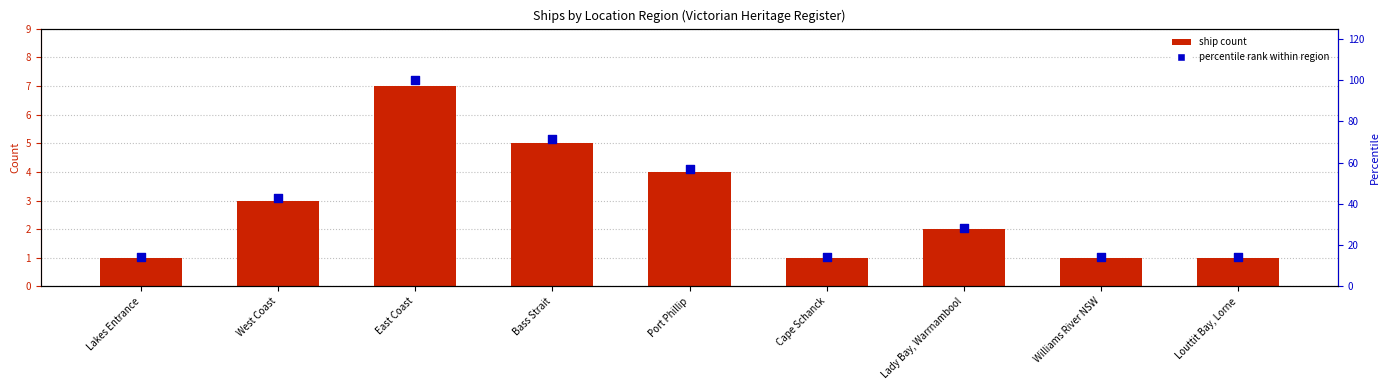

At how many categories does at least one series exceed 51?

3